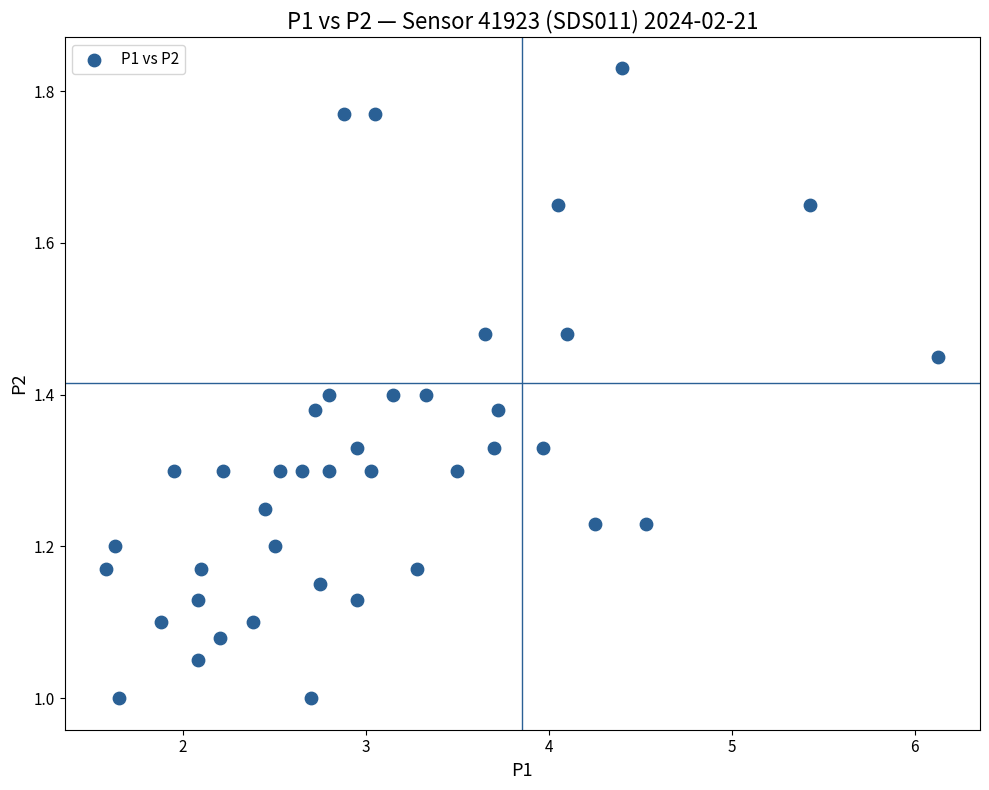

What is the range of X values (max minus min)?

4.5